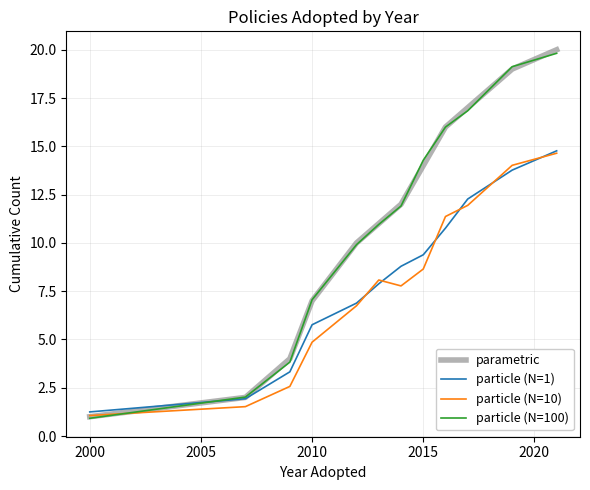

How many categories are shown in the chart?

12